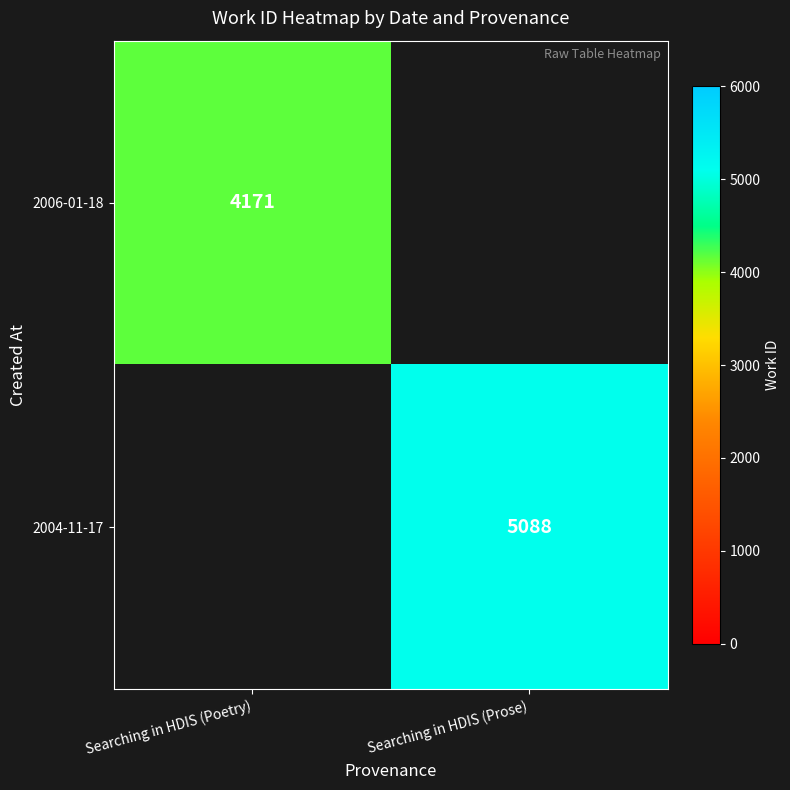

True or false: 2006-01-18 has a value of 4171 at Searching in HDIS (Poetry).

True